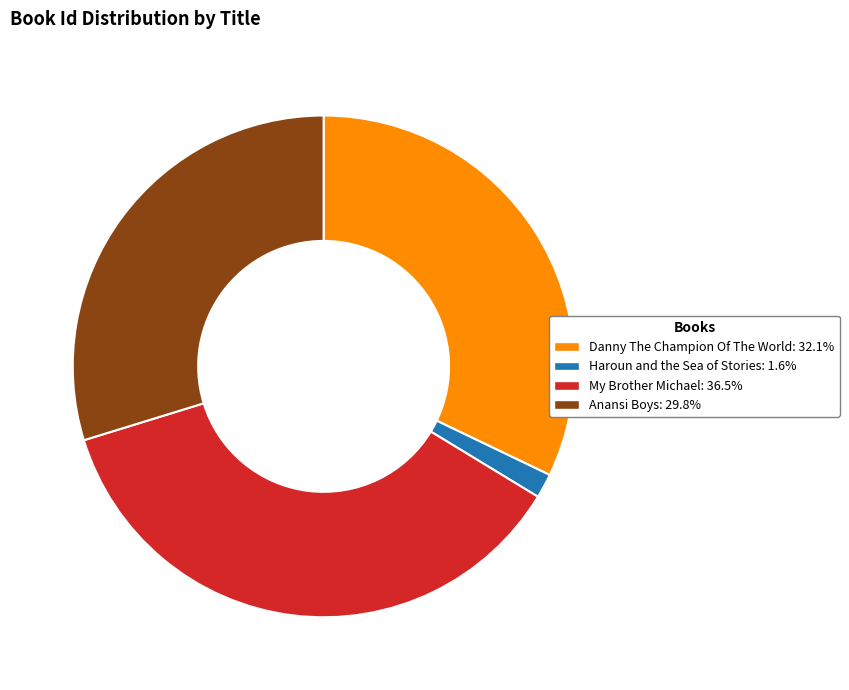

Combined, do My Brother Michael and Anansi Boys account for over 50%?

Yes